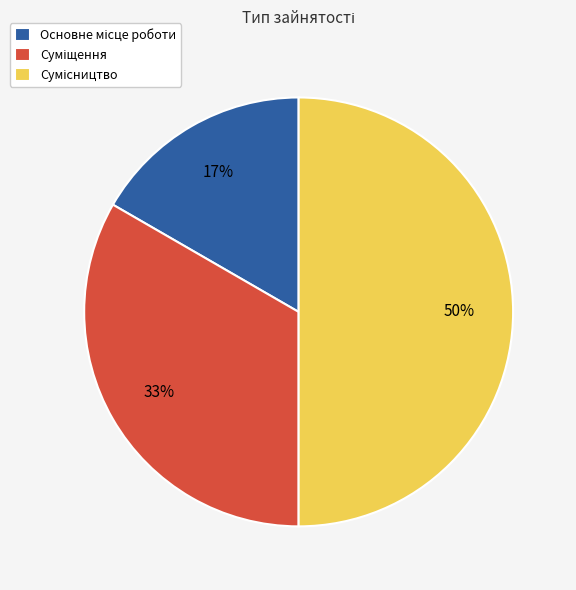

To the nearest percent, what is the difference between the largest and smallest slice percentages?

33%